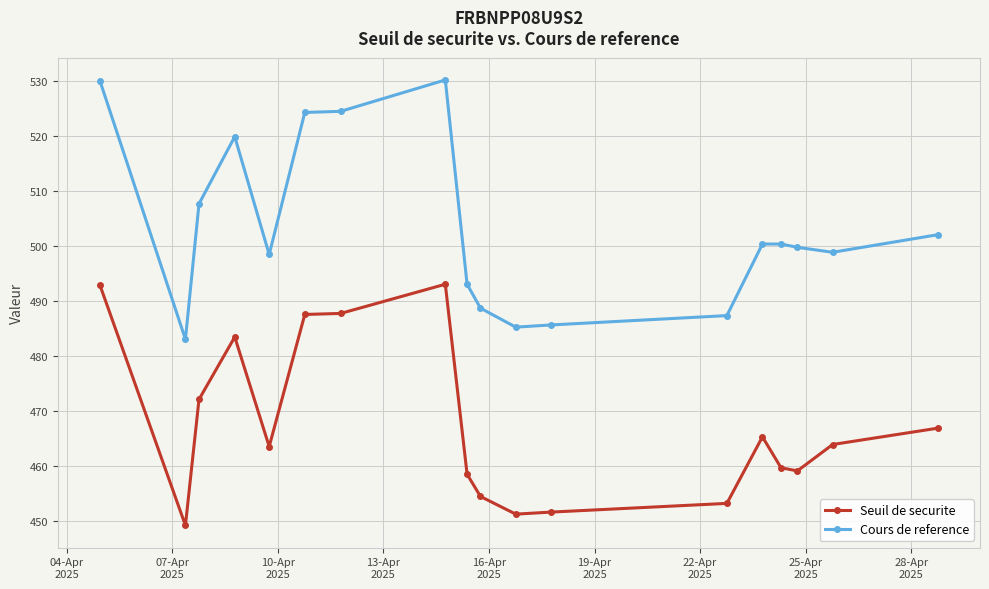

Which series has the largest total across all categories?

Cours de reference